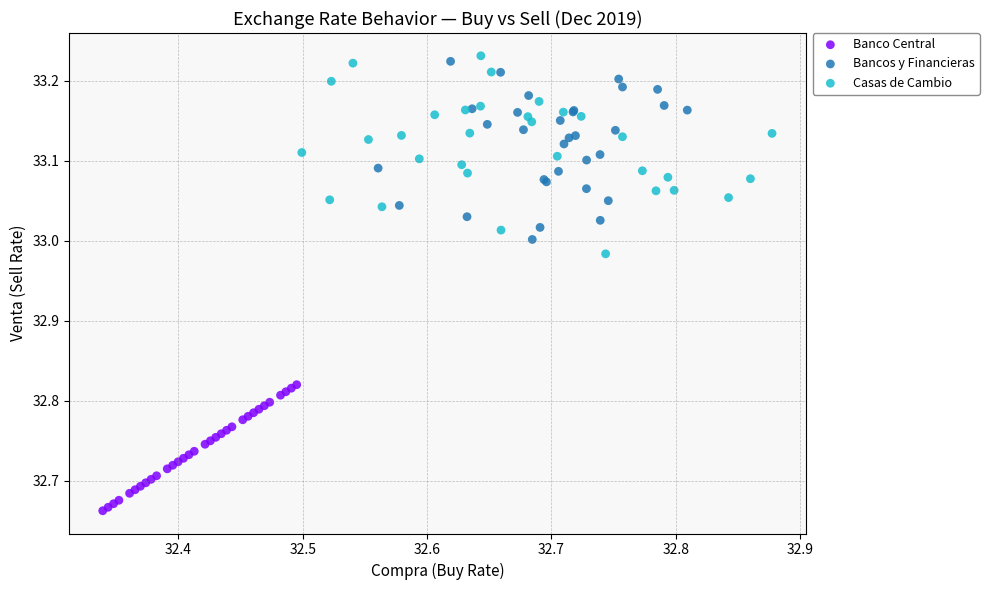

What are all the series names shown in the legend?

Banco Central, Bancos y Financieras, Casas de Cambio